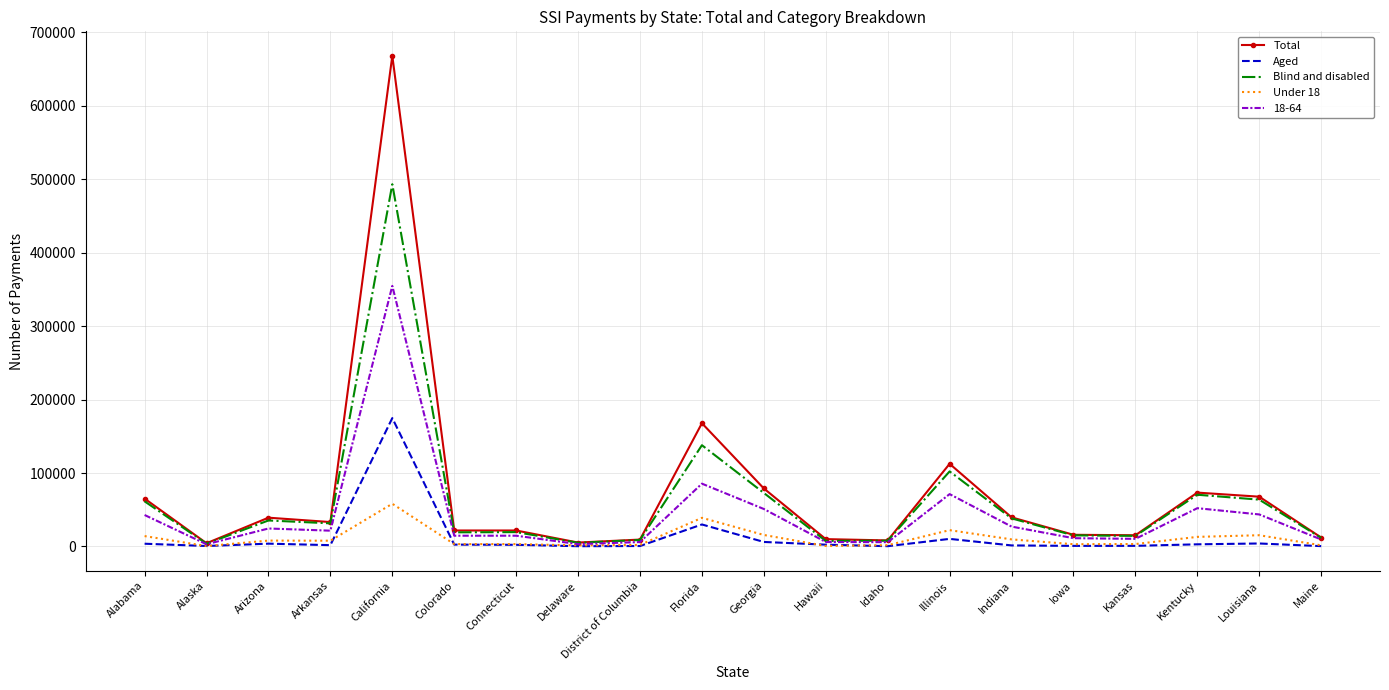

List the series in order of their peak value, highest first.

Total, Blind and disabled, 18-64, Aged, Under 18